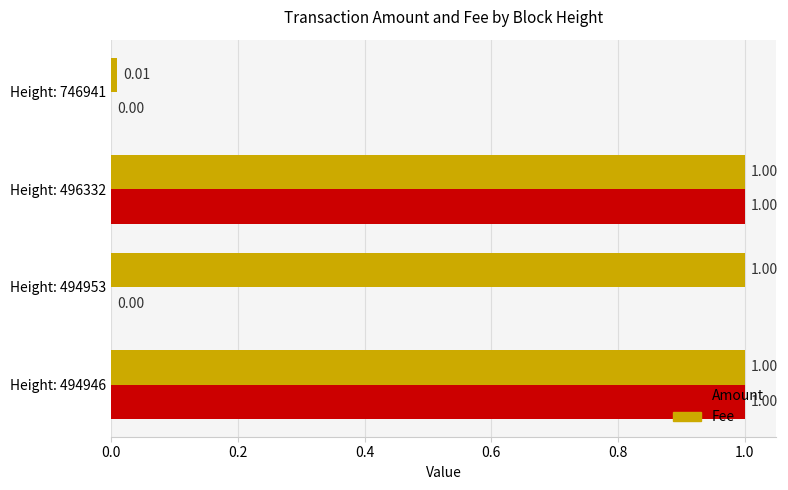

What is the sum of the Fee values at Height: 494946 and Height: 494953?

2.0